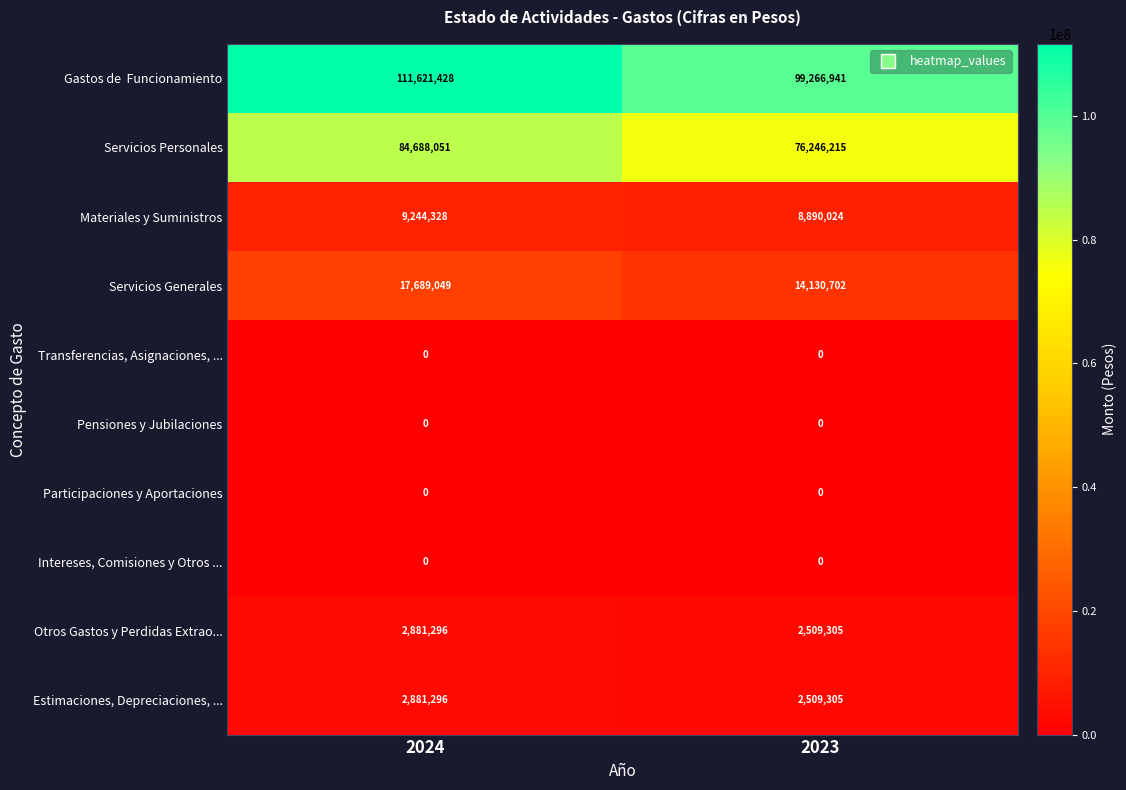

What is the difference between the Otros Gastos y Perdidas Extrao... values at 2024 and 2023?

371991